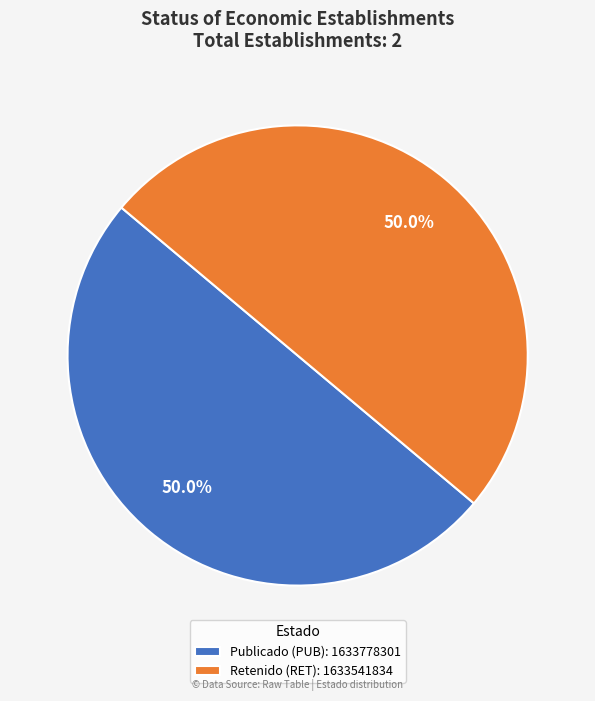

Combined, what portion of the pie is Publicado (PUB): 1633778301 and Retenido (RET): 1633541834?

100.0%